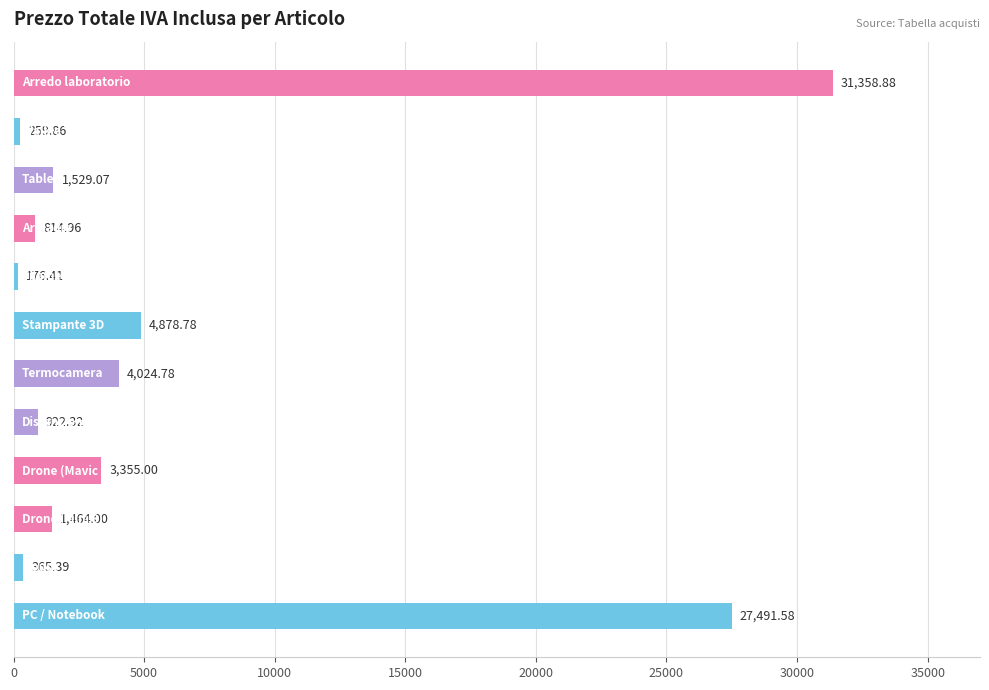

How many data points does each series have?

12